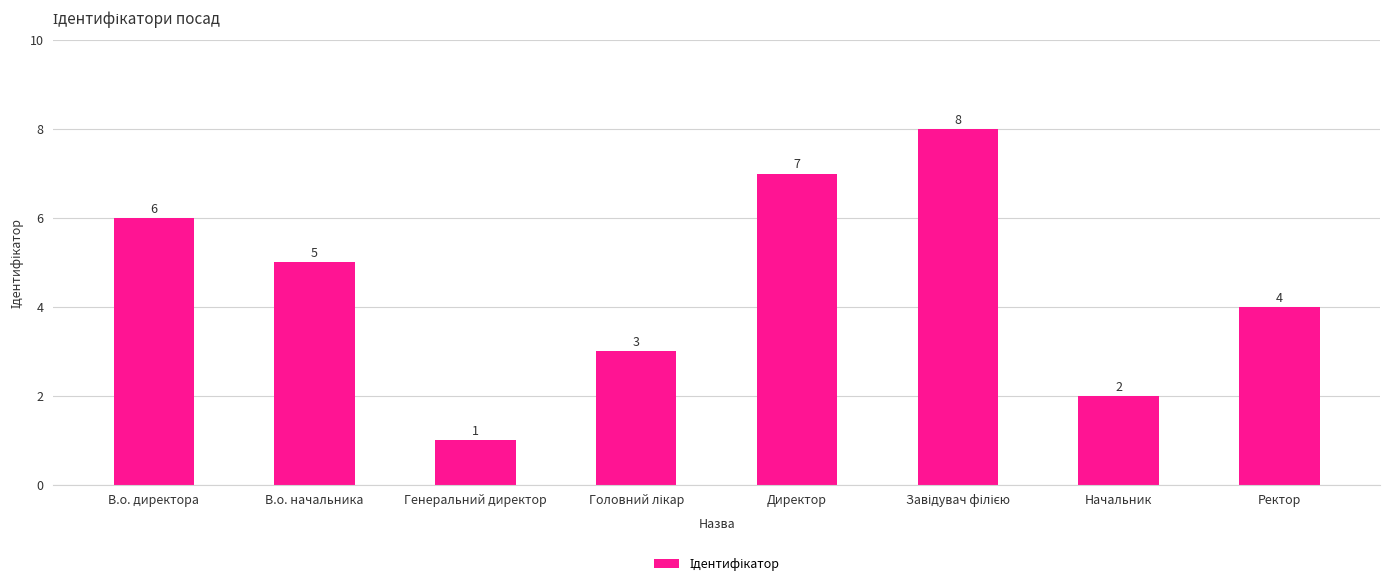

What is the label of the 4th bar from the right?

Директор